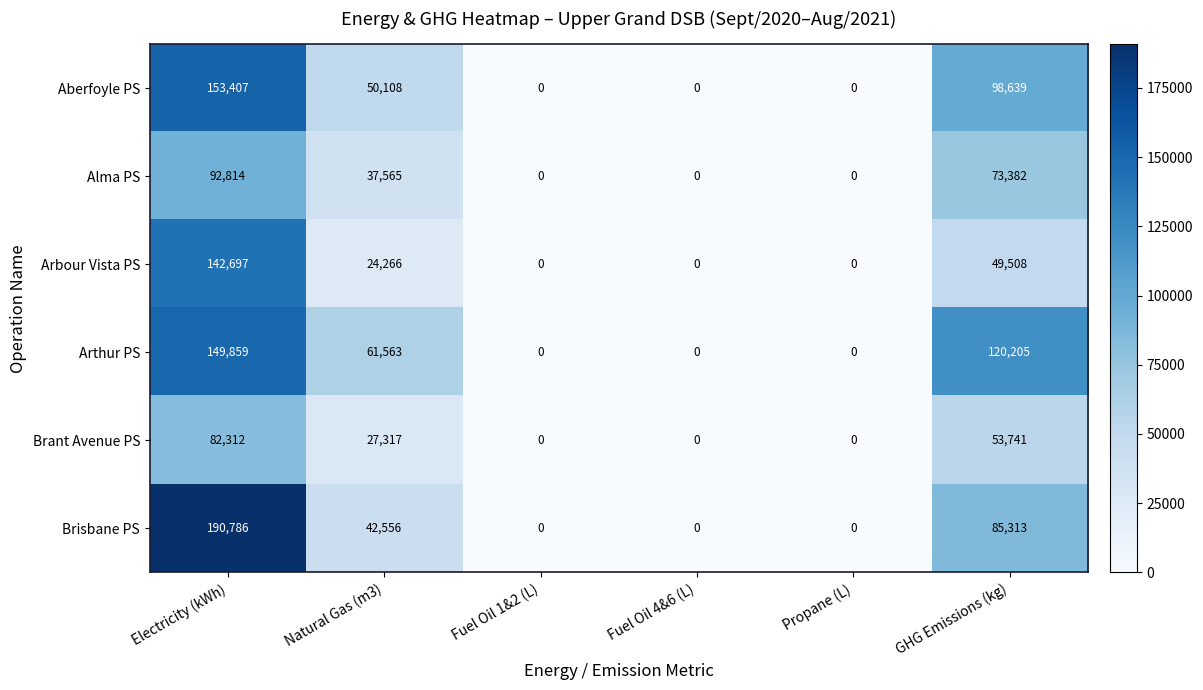

What is the difference between the second highest and second lowest values in the Arthur PS series?

120205